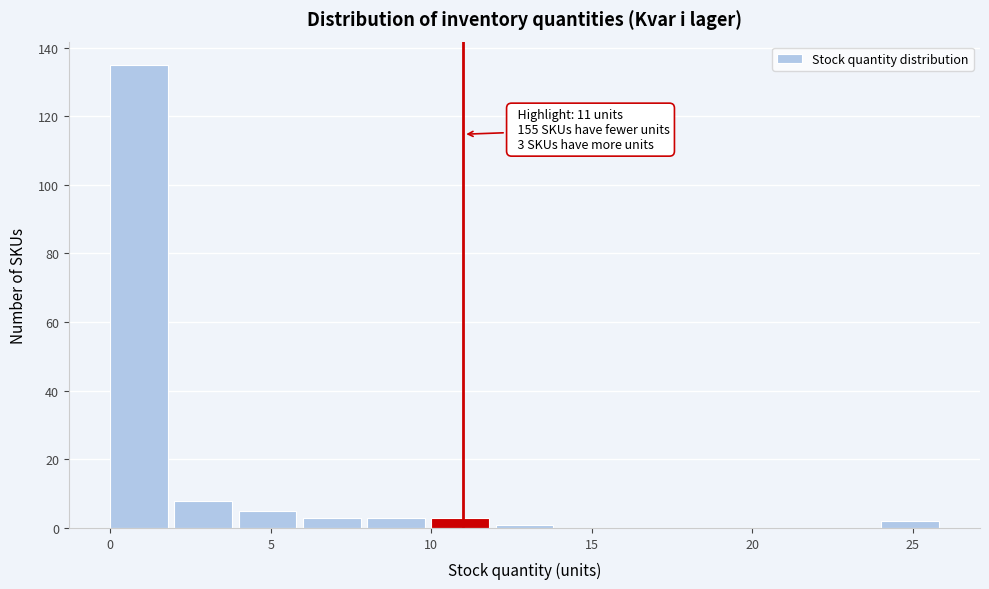

Over which range of the x-axis is the bar tallest?

0 to 2